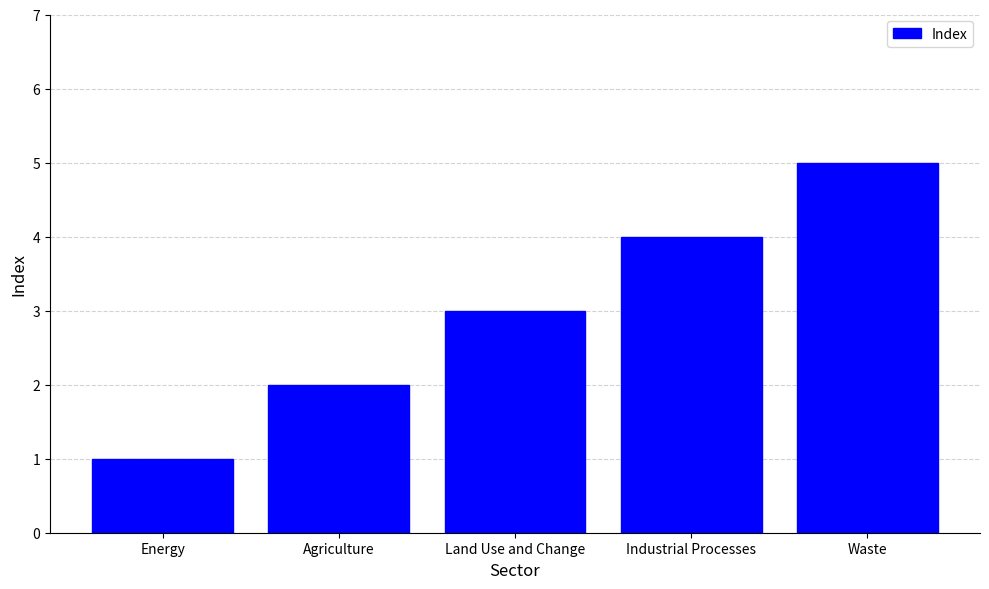

What is the smallest value displayed?

1